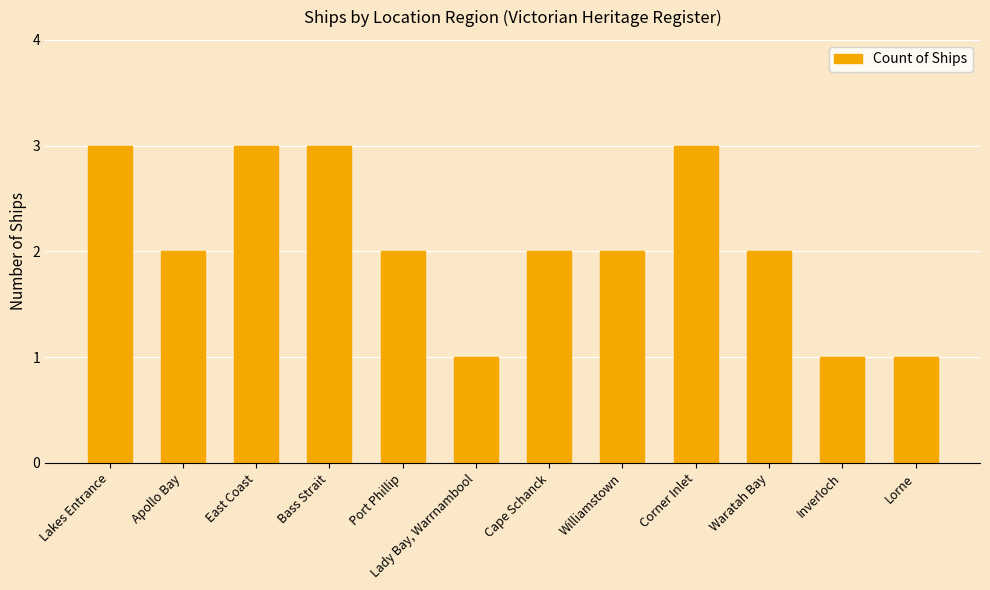

What is the greatest value displayed?

3